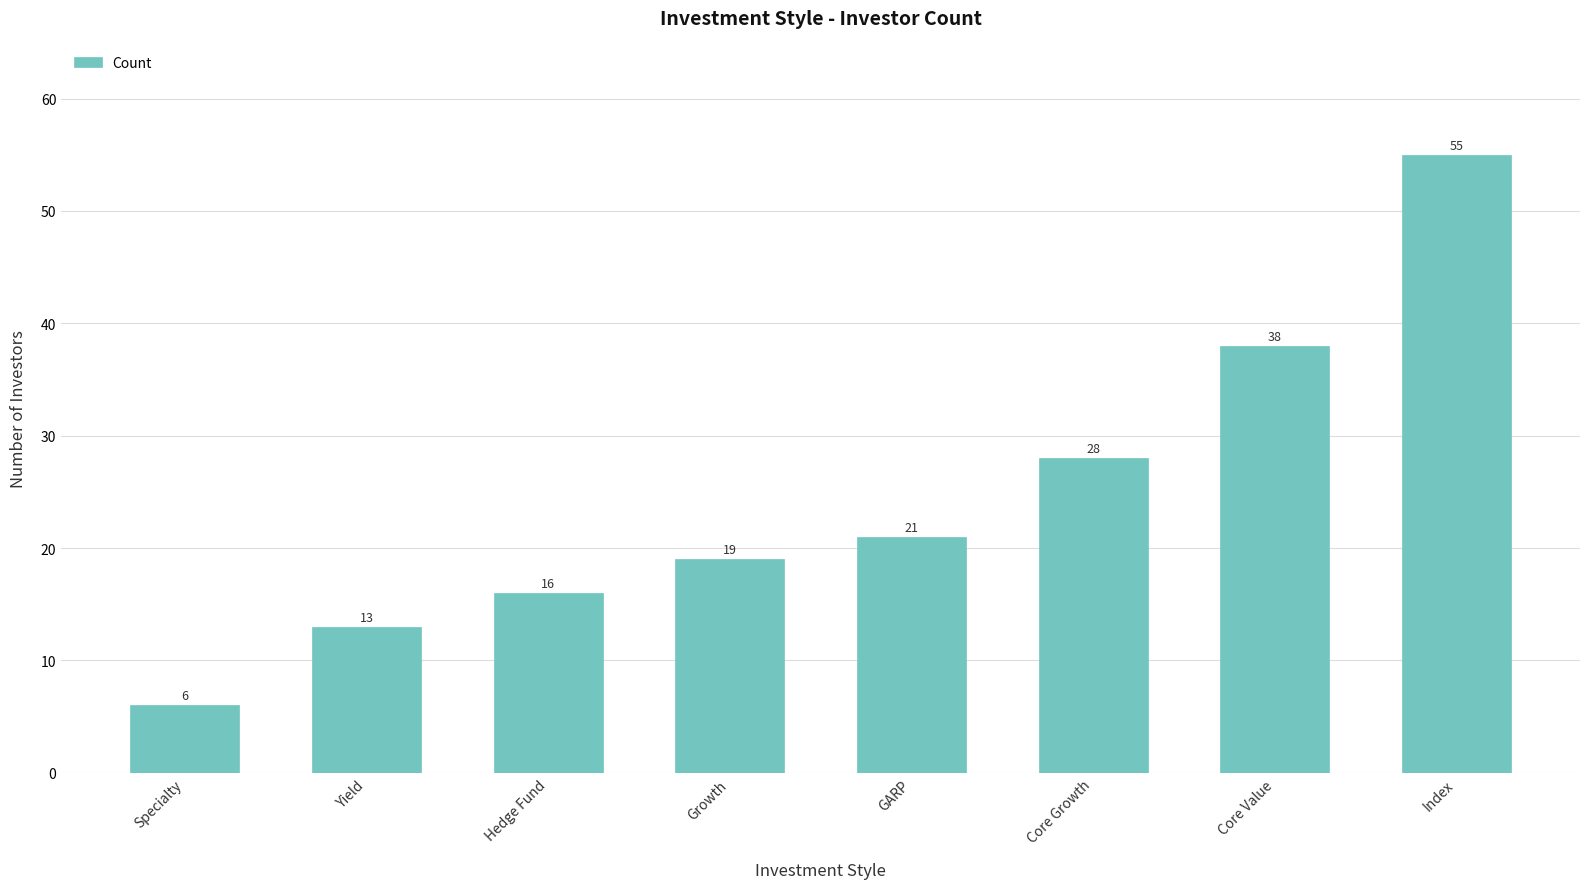

Is it true that the value at Hedge Fund is 28?

False